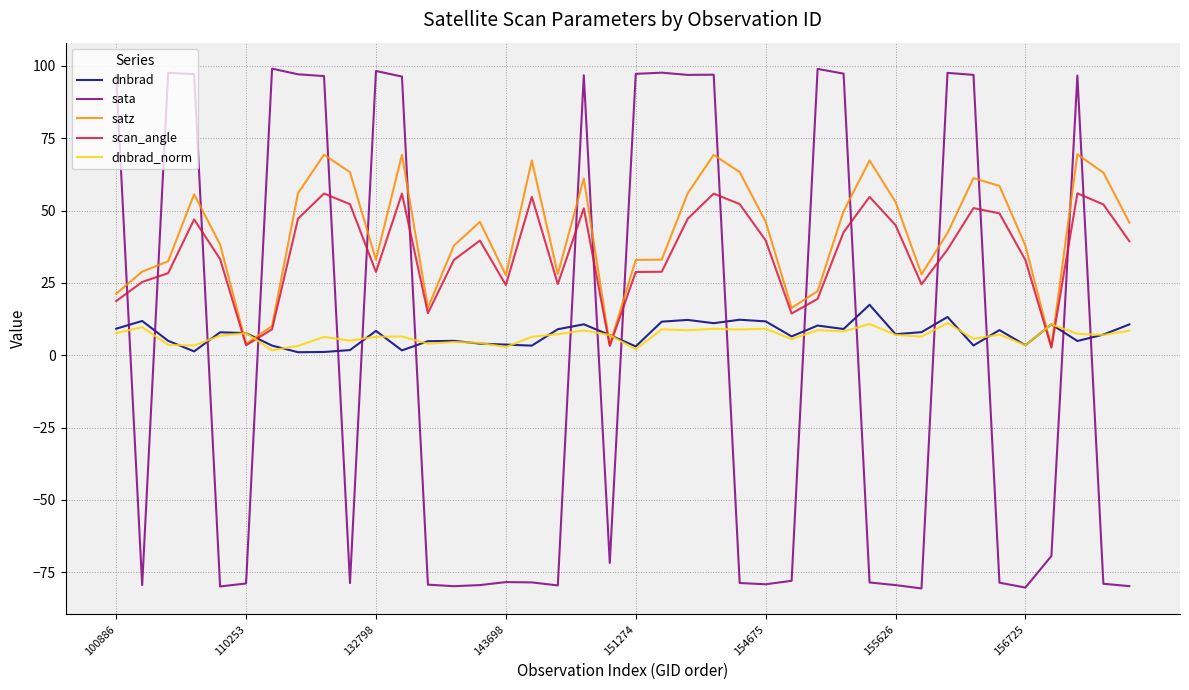

What is the minimum value shown in the chart?

-80.6